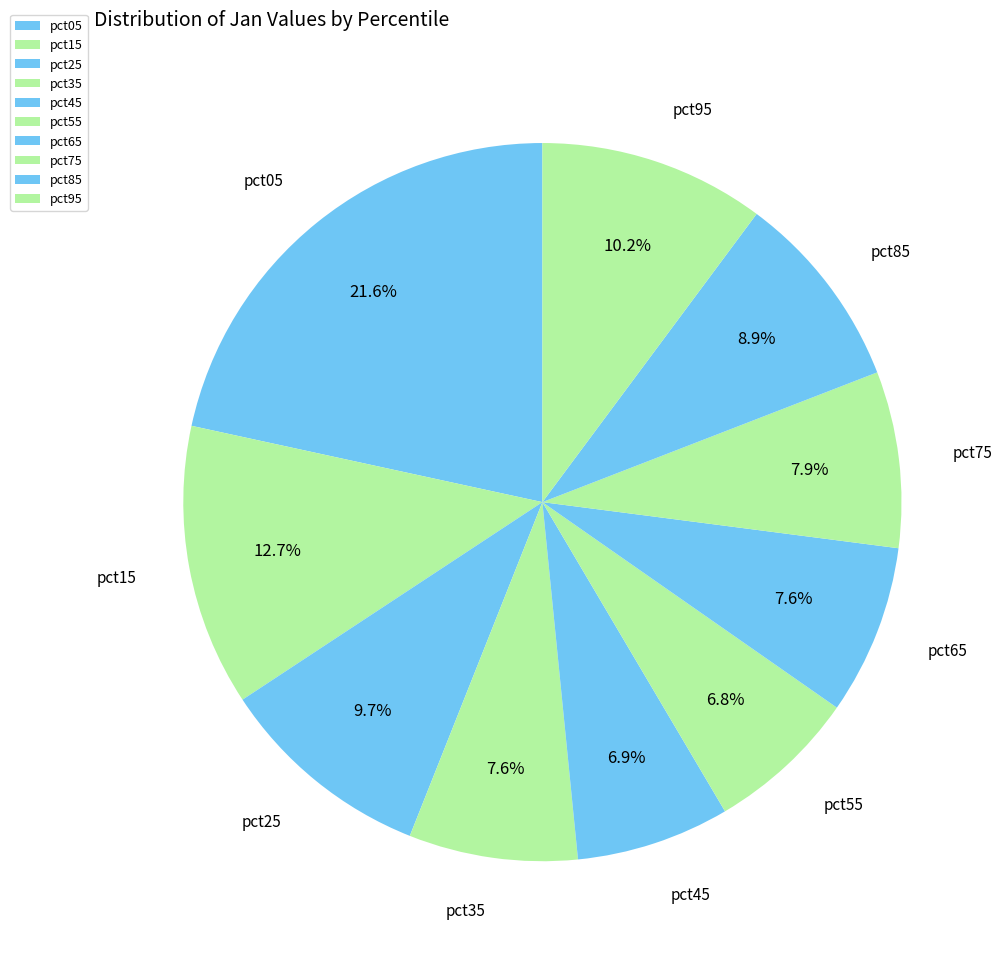

To the nearest percent, what is the difference between the pct85 and pct35 slice percentages?

1%